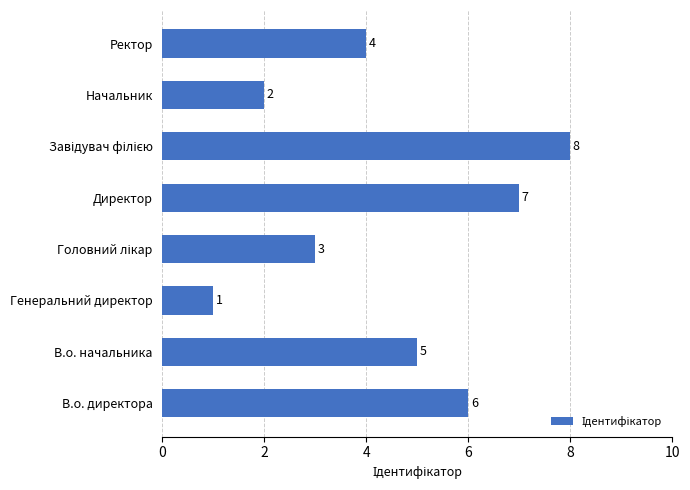

The value at Генеральний директор is 1. True or false?

True